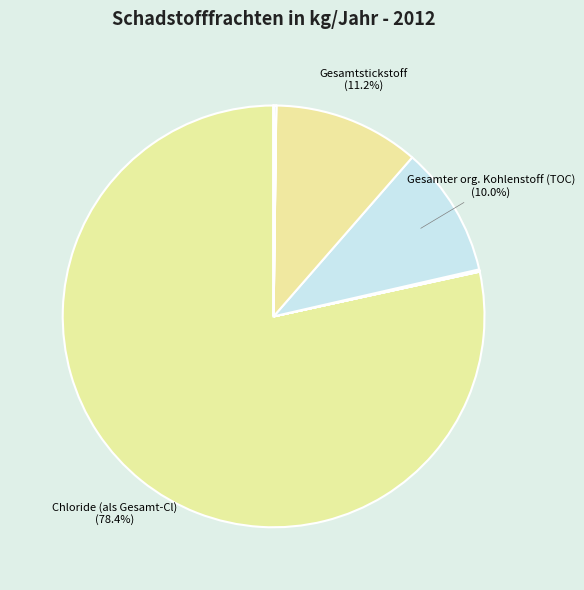

Does any single category account for the majority?

Yes